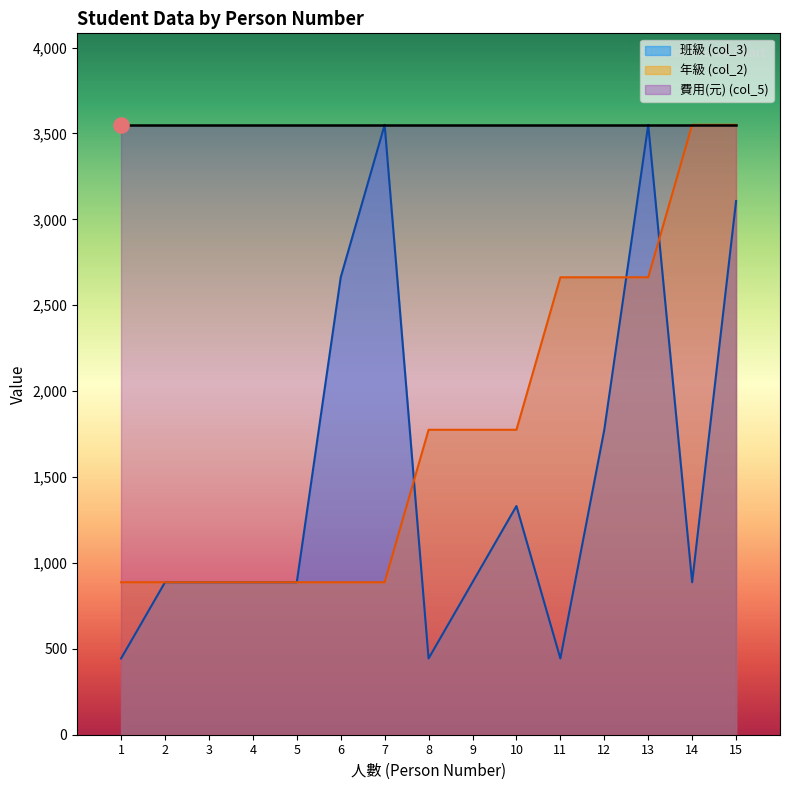

At how many categories does at least one series exceed 3140?

4